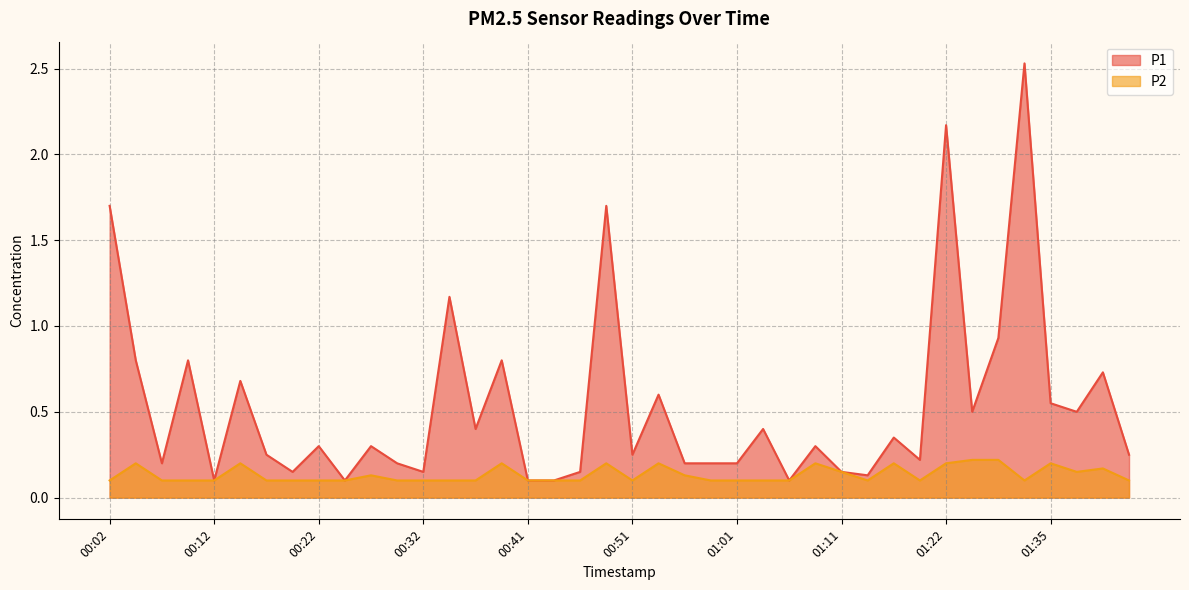

What is the difference between the maximum and minimum values in the P1 series?

2.4